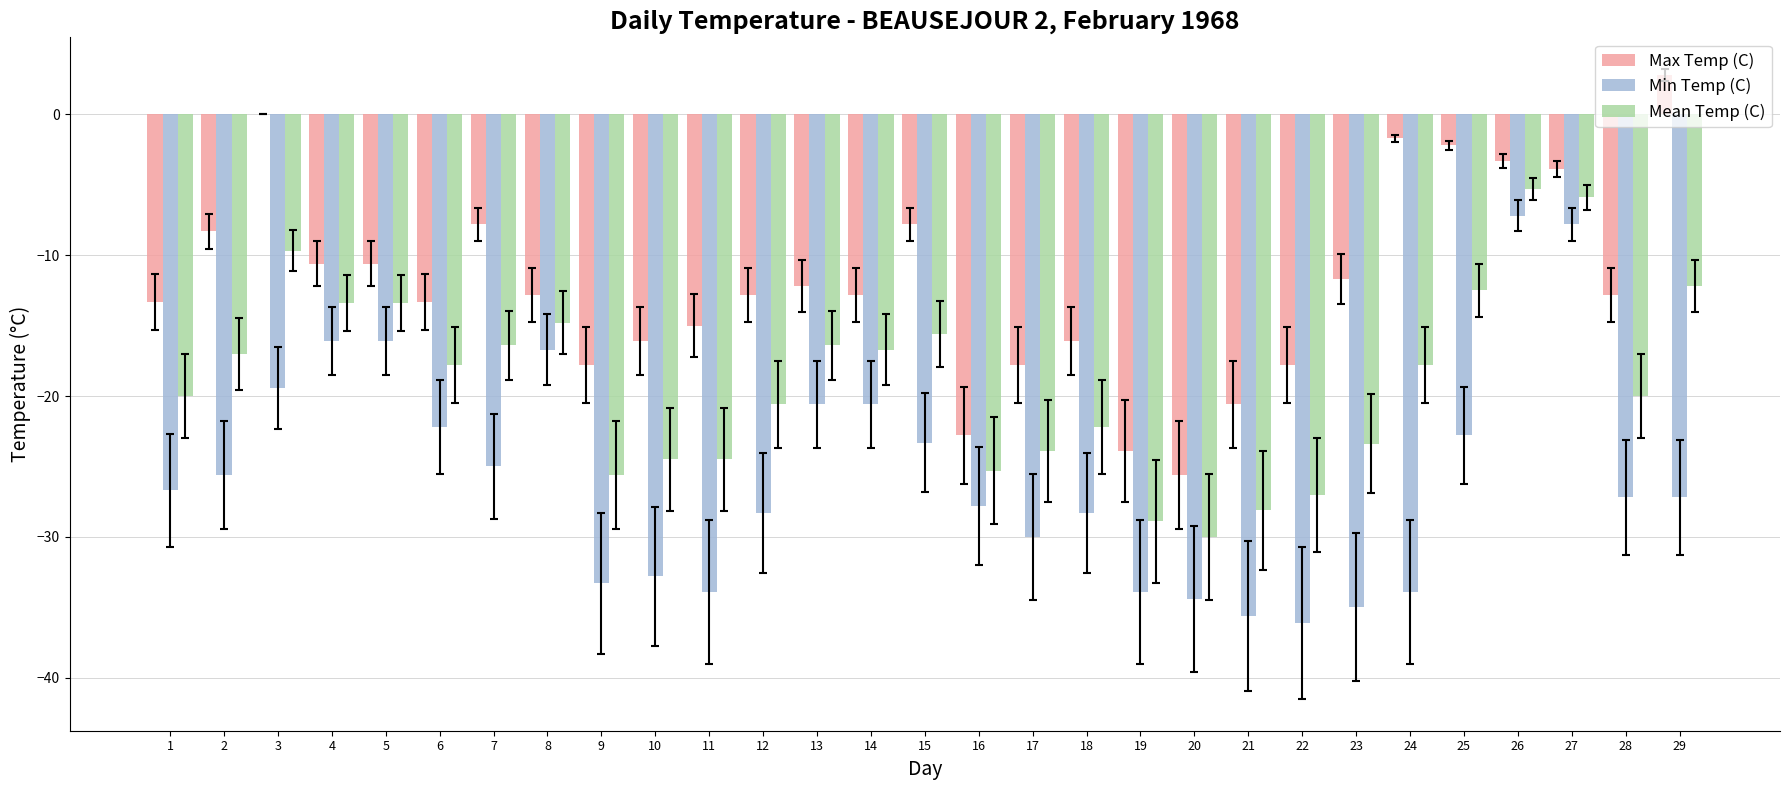

True or false: Mean Temp (C) has a value of -17.2 at 3.

False